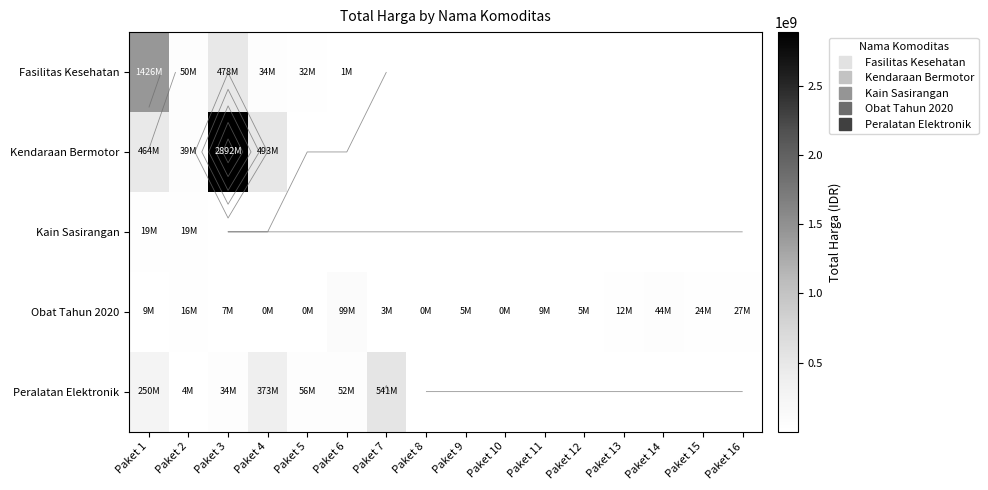

Which category has the lowest value in the Kain Sasirangan series?

Paket 2